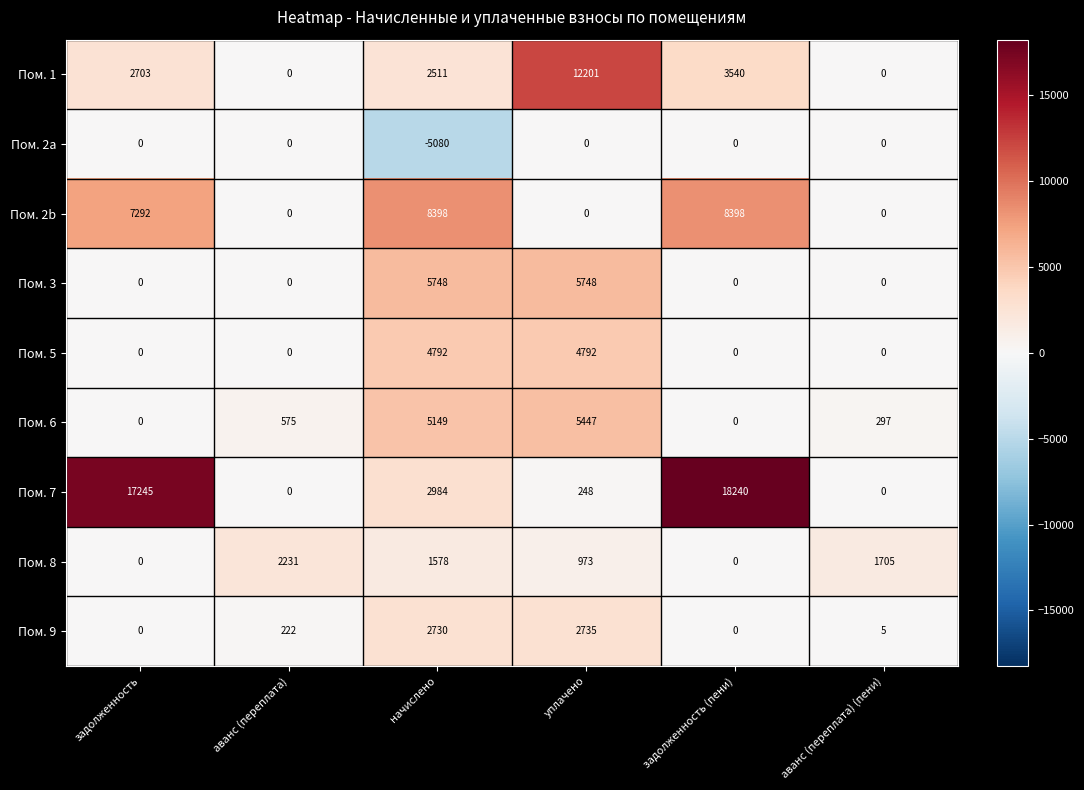

What is the total value across all series at аванс (переплата) (пени)?

2007